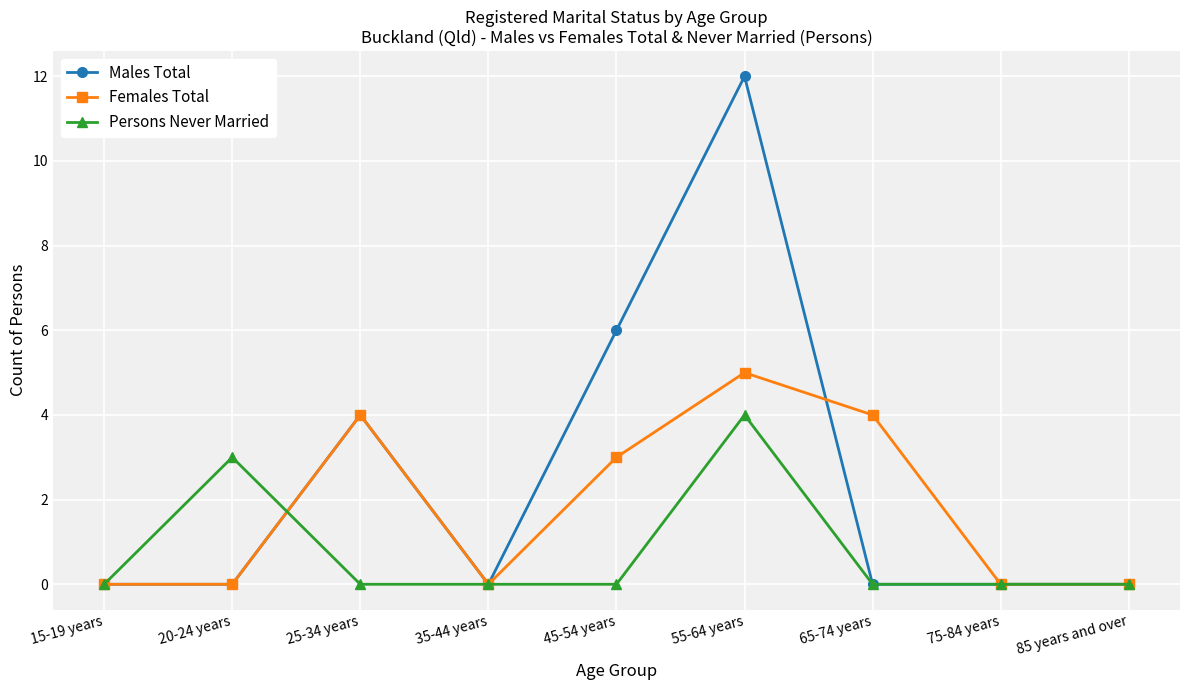

What position from the right is 85 years and over?

1